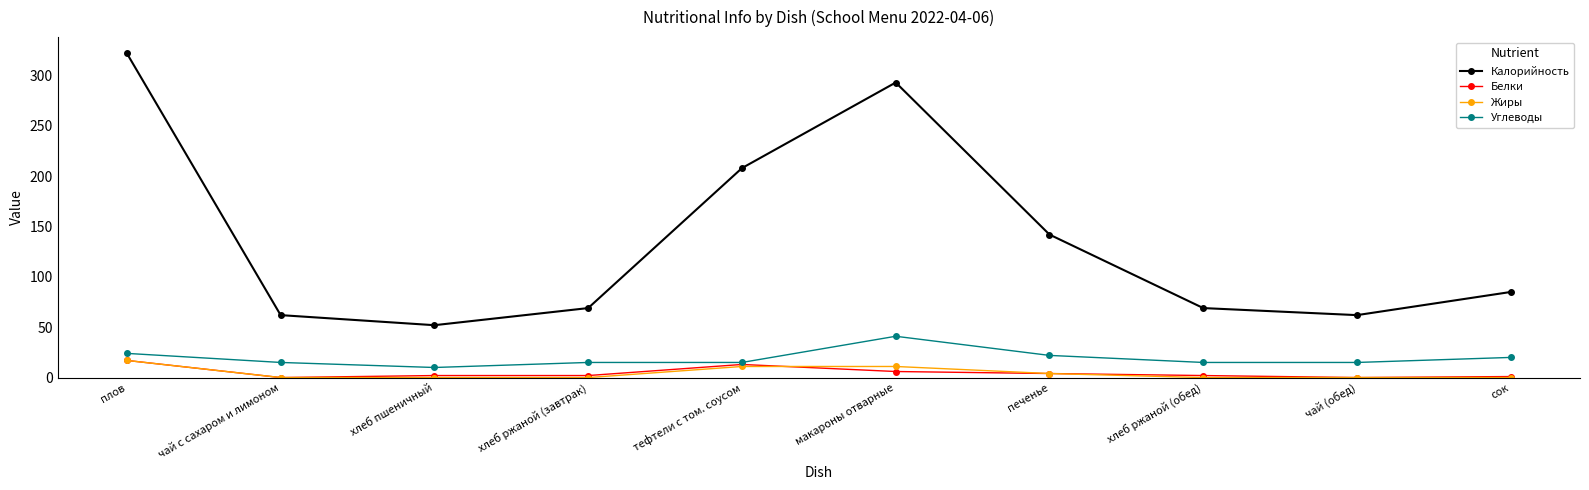

Which series changed the most between плов and хлеб пшеничный?

Калорийность